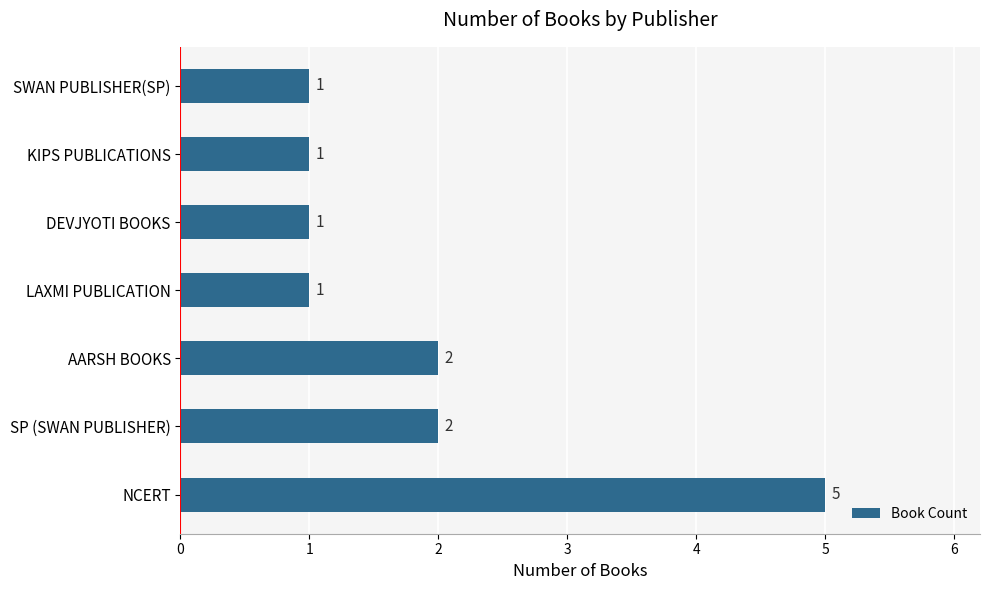

Which label corresponds to the largest value in the chart?

NCERT